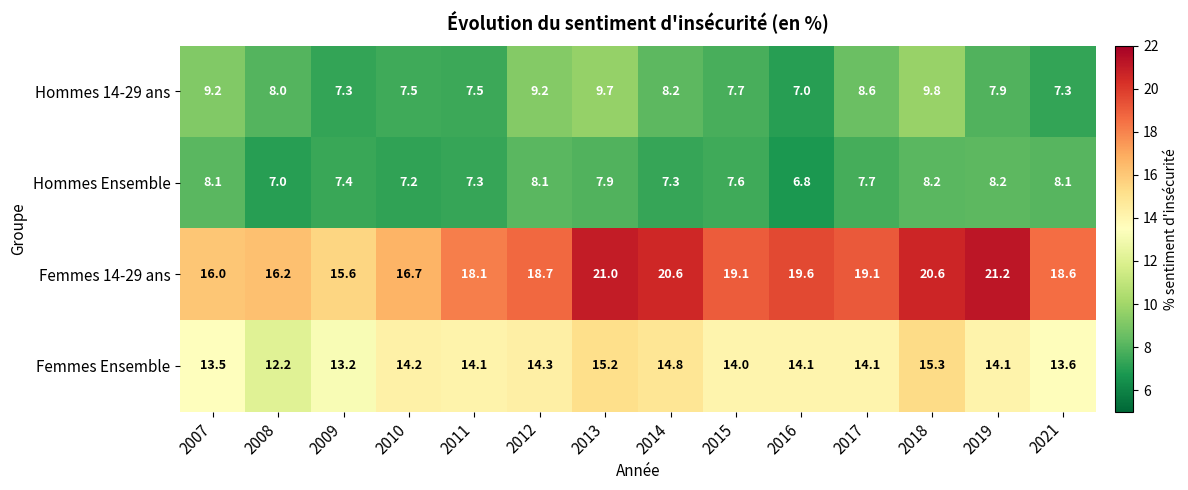

At which label does Hommes 14-29 ans first exceed 8?

2007